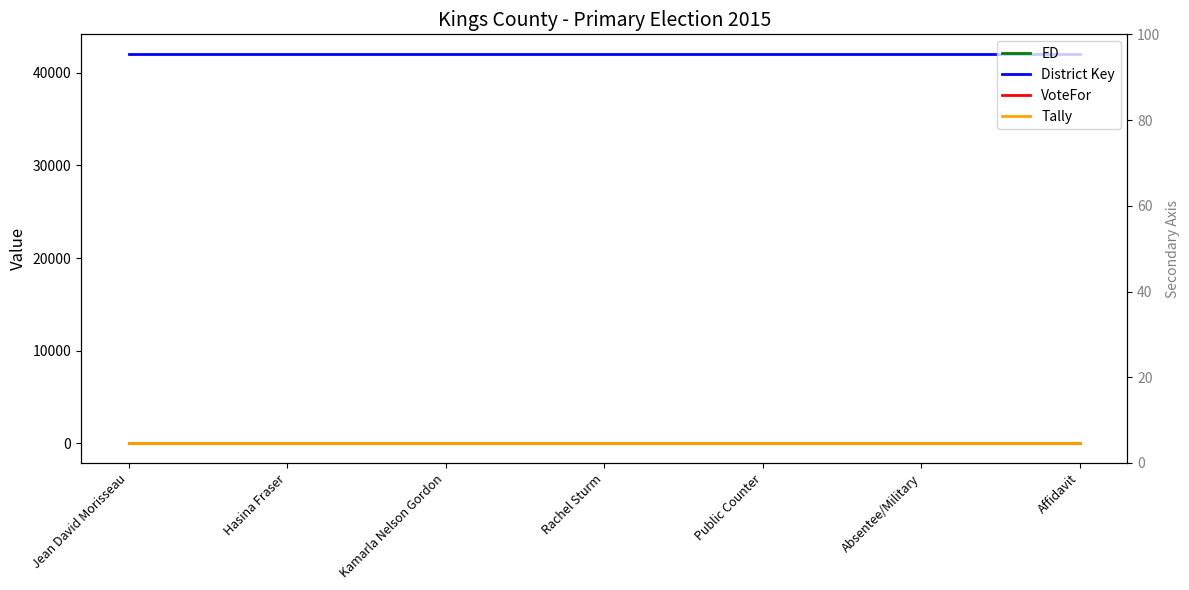

True or false: Tally and VoteFor cross at least once.

False